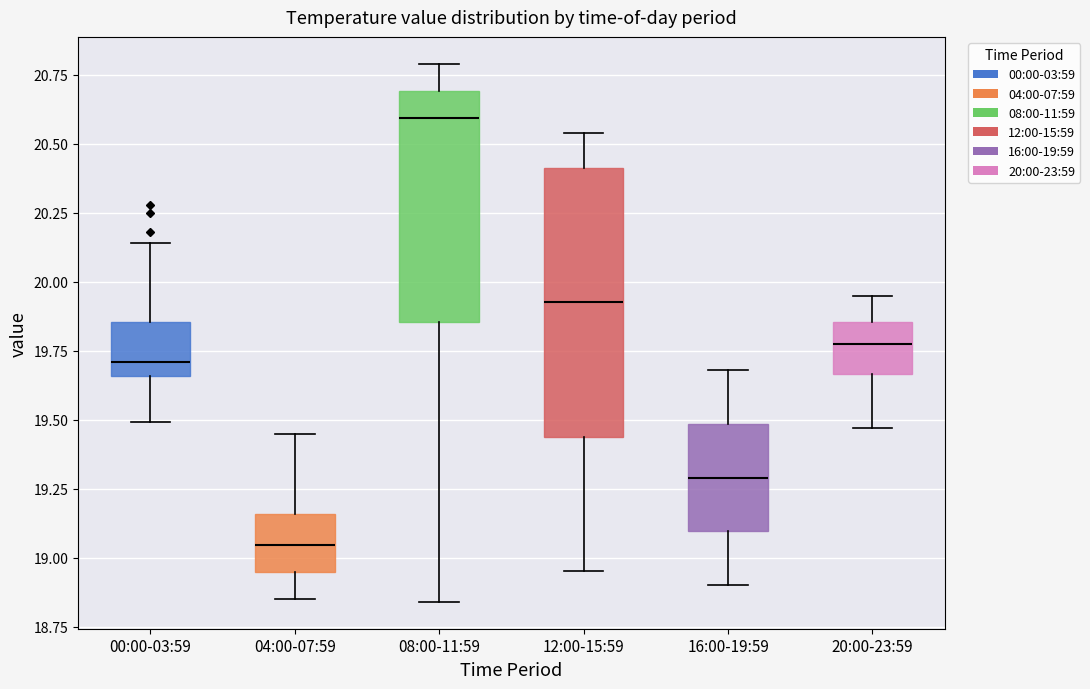

Comparing the boxes themselves (not the whiskers), which one is the tallest?

12:00-15:59